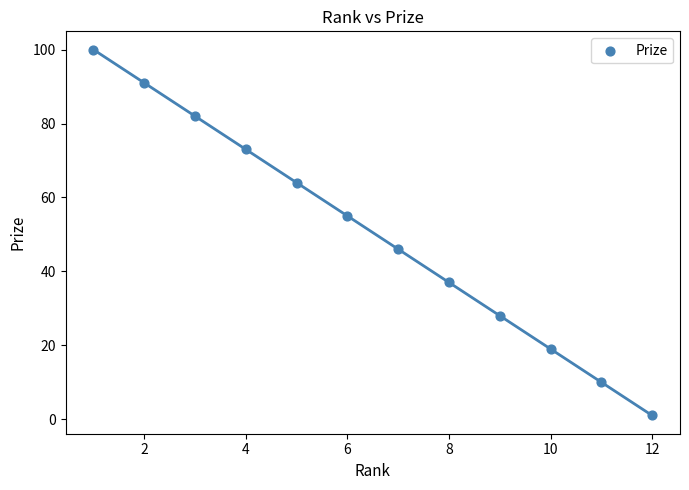

What is the average X value?

6